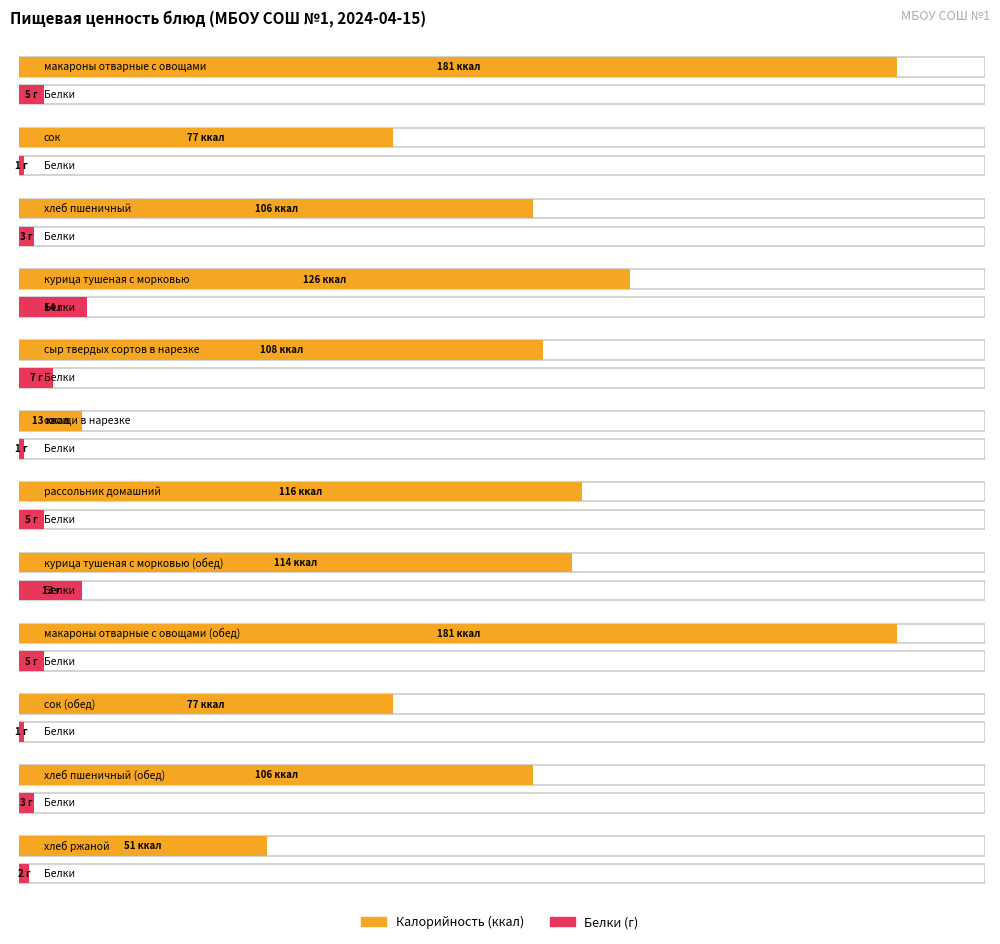

What is the sum of the Калорийность values at хлеб пшеничный (обед) and овощи в нарезке?

119